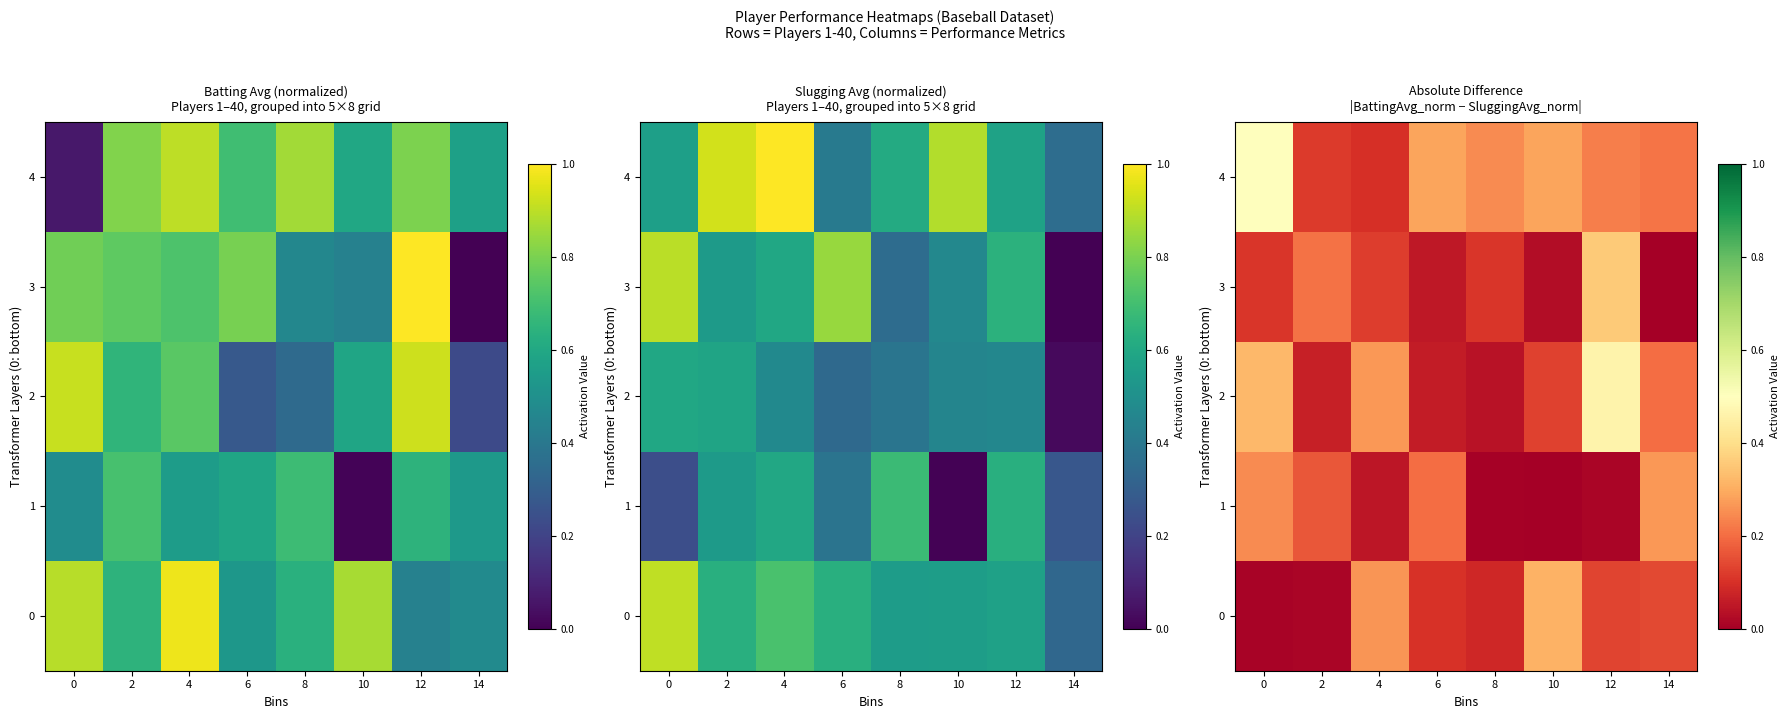

The 2 series shows 0.2 at 14. True or false?

True